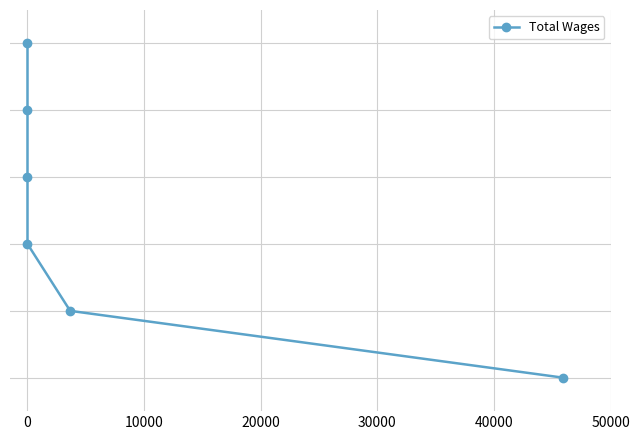

Count the number of categories in the chart.

6